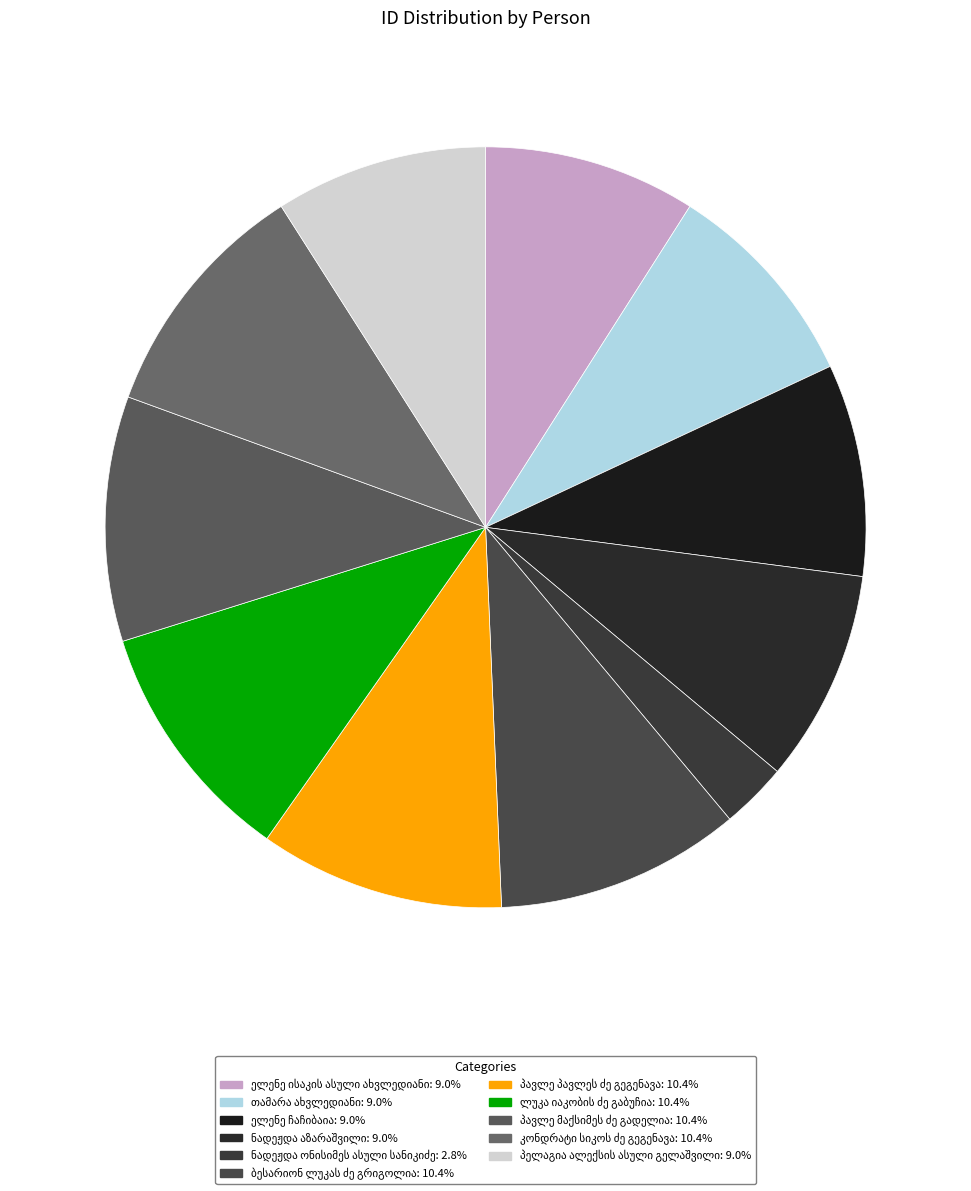

Which has a higher value, თამარა ახვლედიანი or ნადეჟდა ონისიმეს ასული სანიკიძე?

თამარა ახვლედიანი